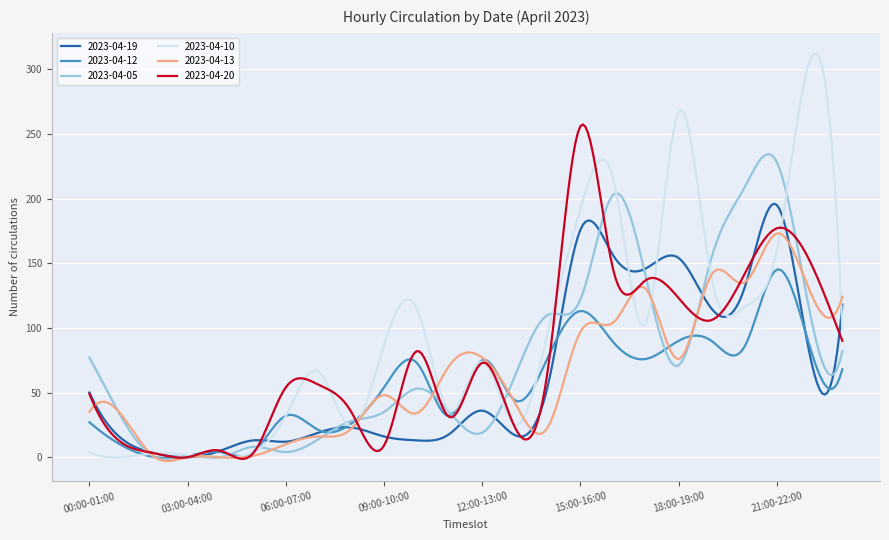

What is the maximum value for 2023-04-12?

145.2